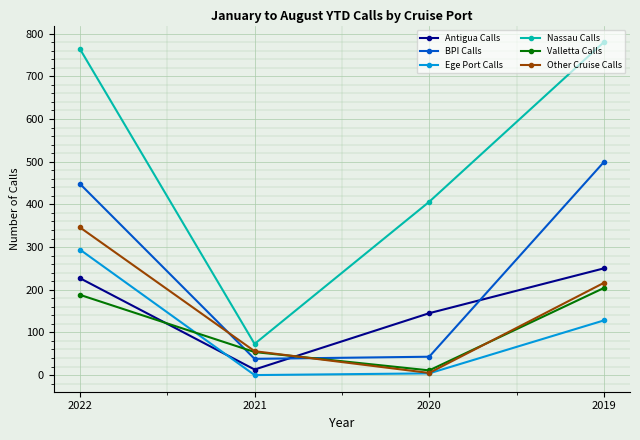

At which label does Other Cruise Calls reach its peak?

2022